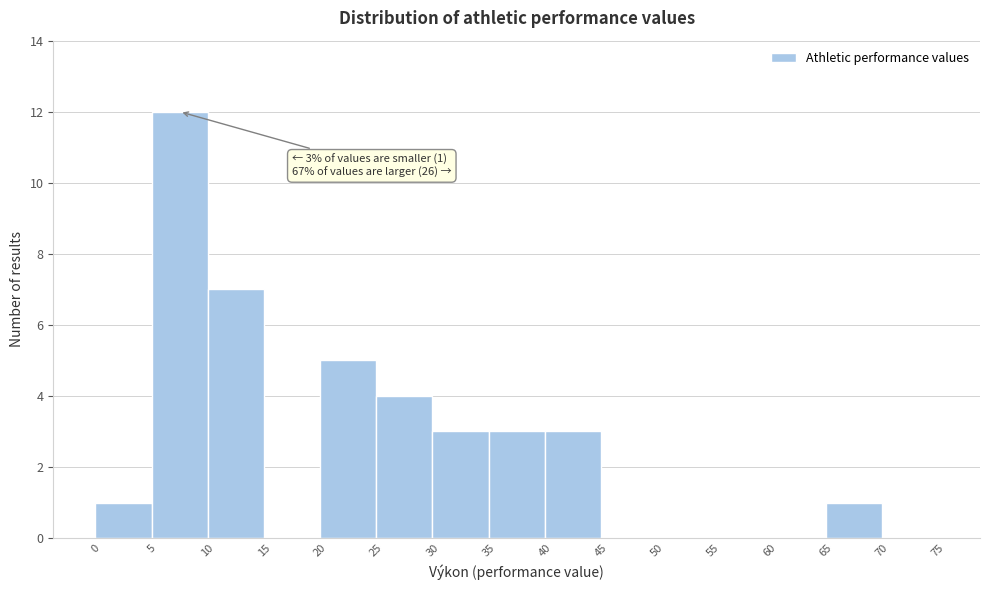

Over which range of the x-axis is the bar tallest?

5 to 10